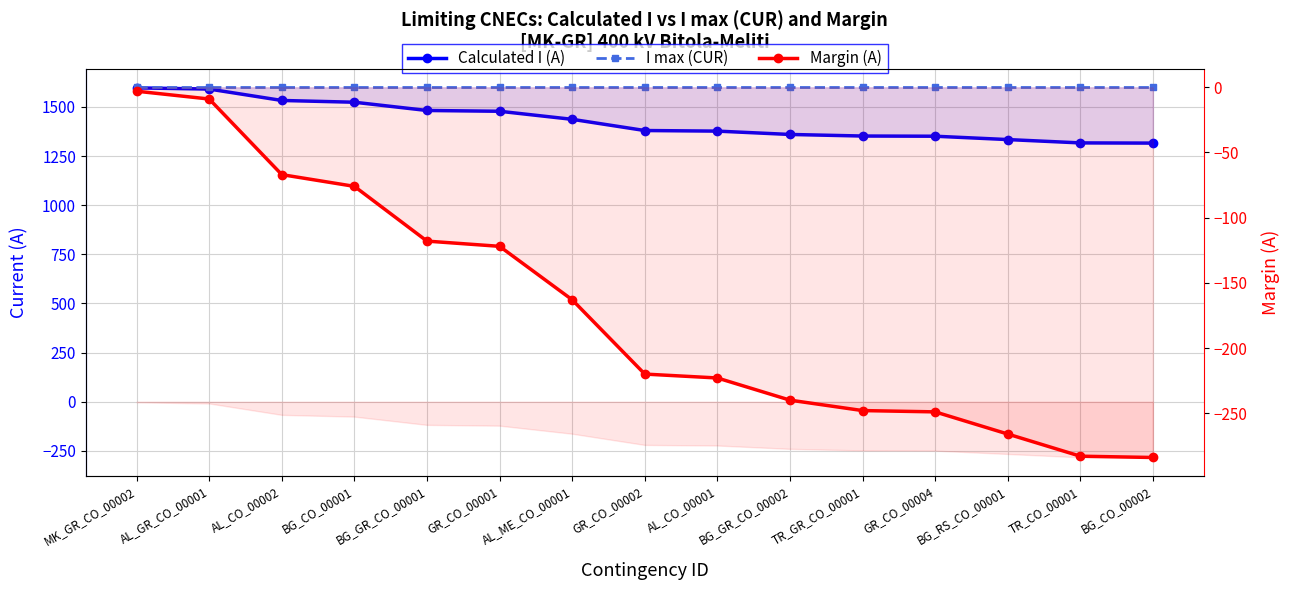

True or false: I max (CUR) and Calculated I (A) cross at least once.

False